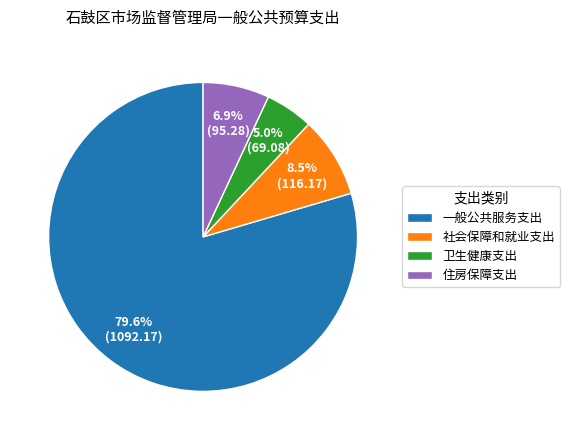

To the nearest percent, what percentage of the pie is 一般公共服务支出?

80%